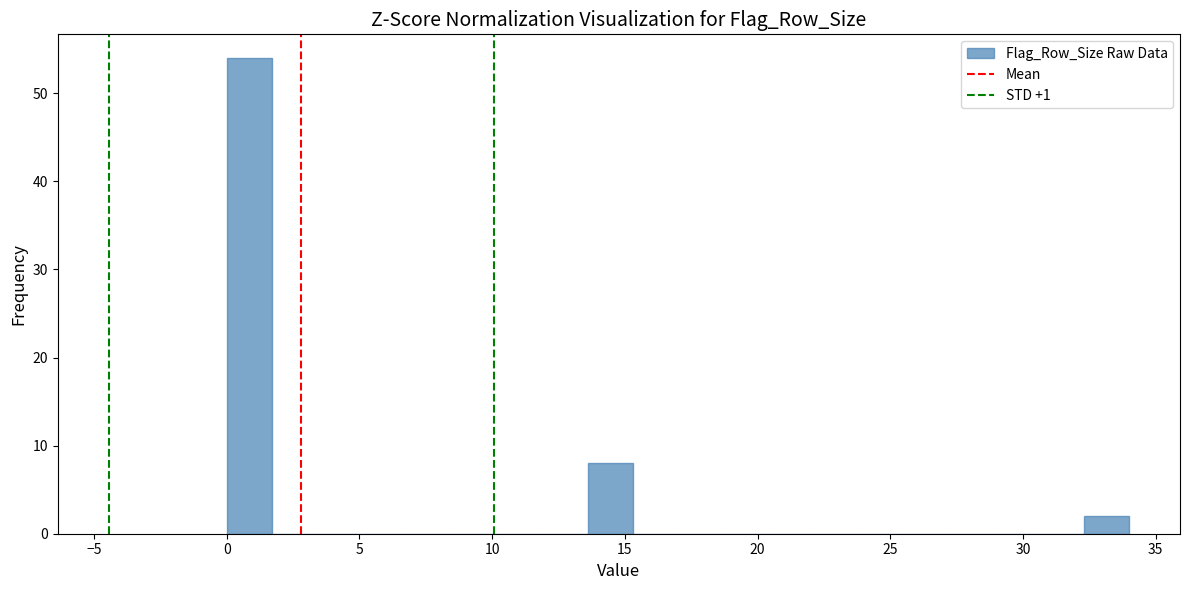

Around what value on the x-axis is the tallest bar? Give the approximate position of its centre, as read against the axis.

1.0